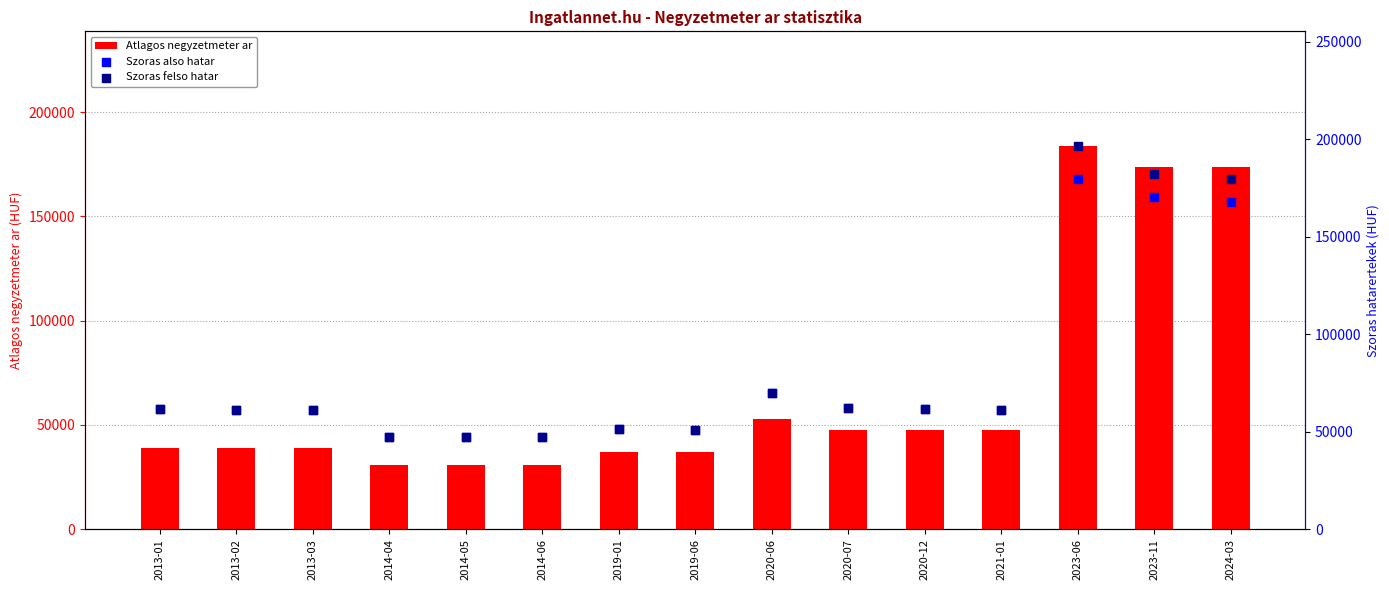

At which category is the sum across all series the highest?

2023-06